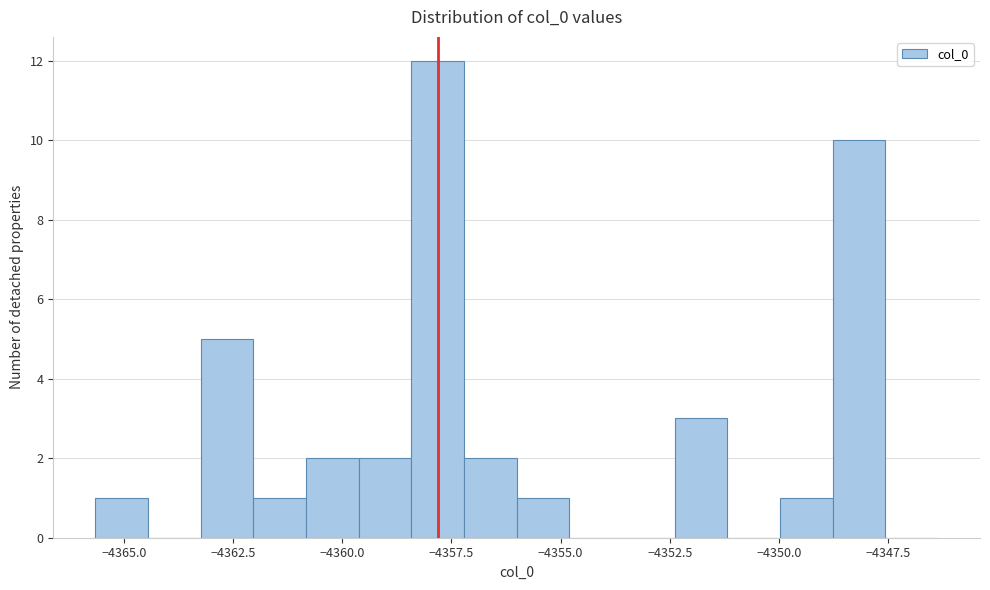

Read against the x-axis, roughly where is the centre of the tallest bar?

-4358.0